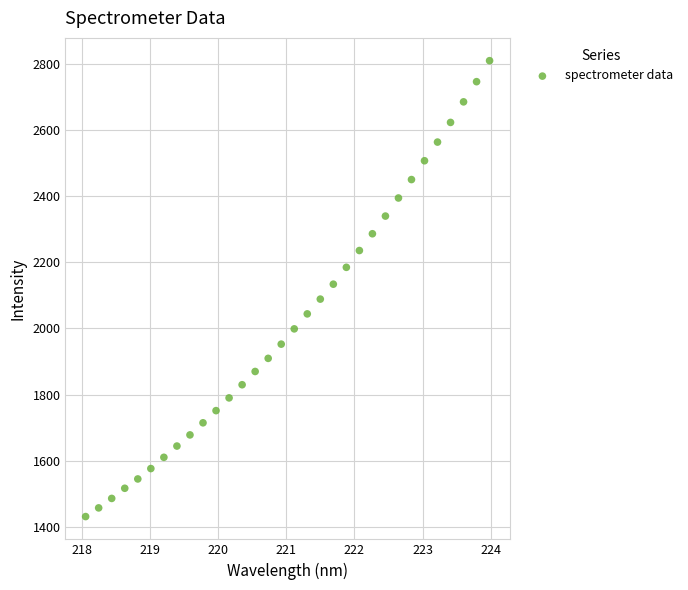

What is the range of Y values (max minus min)?

1377.1